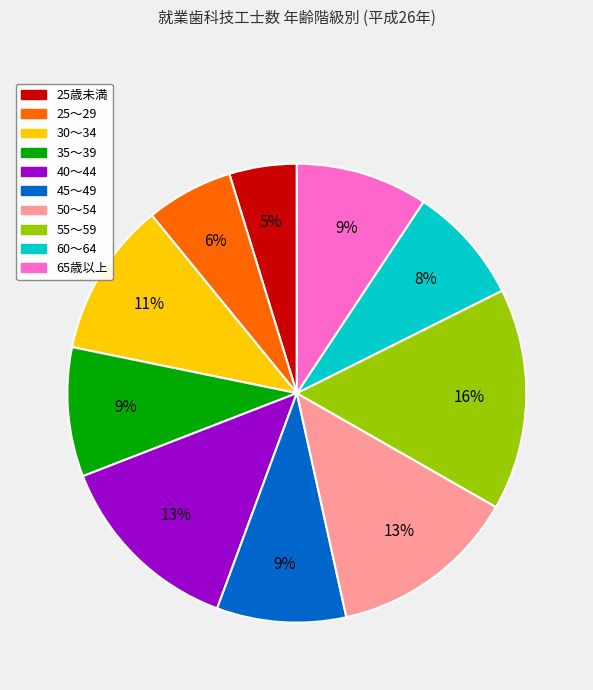

Between 50～54 and 60～64, which is larger?

50～54